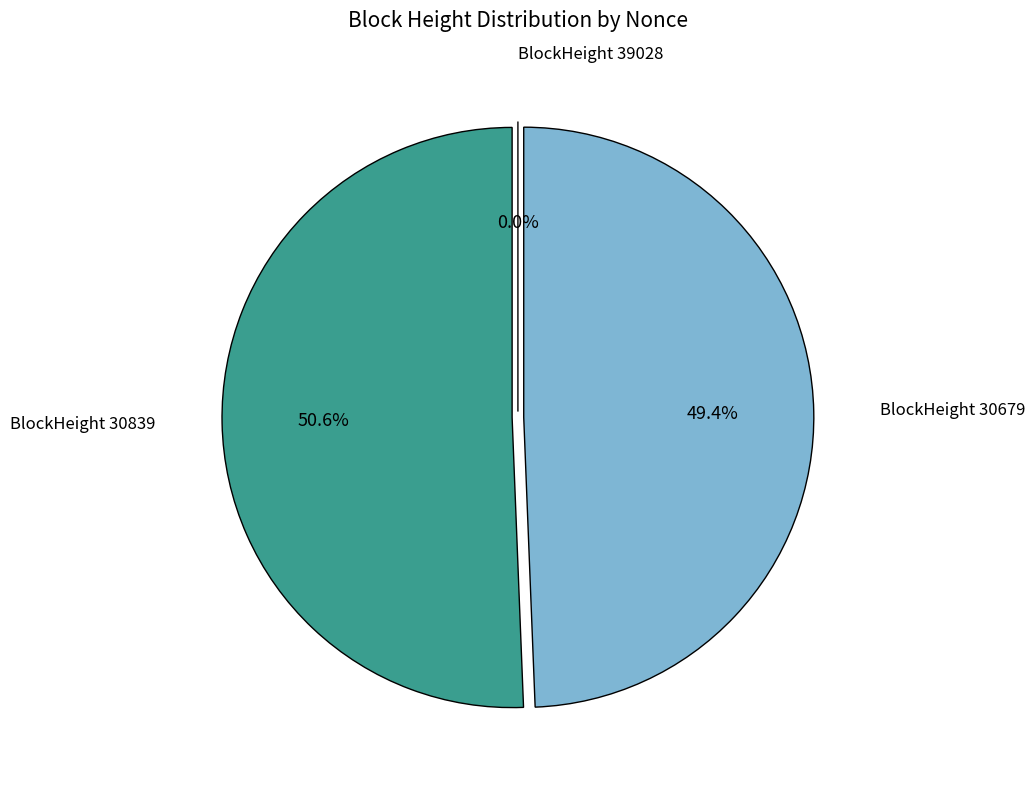

Does 39028 represent more than half of the total?

No